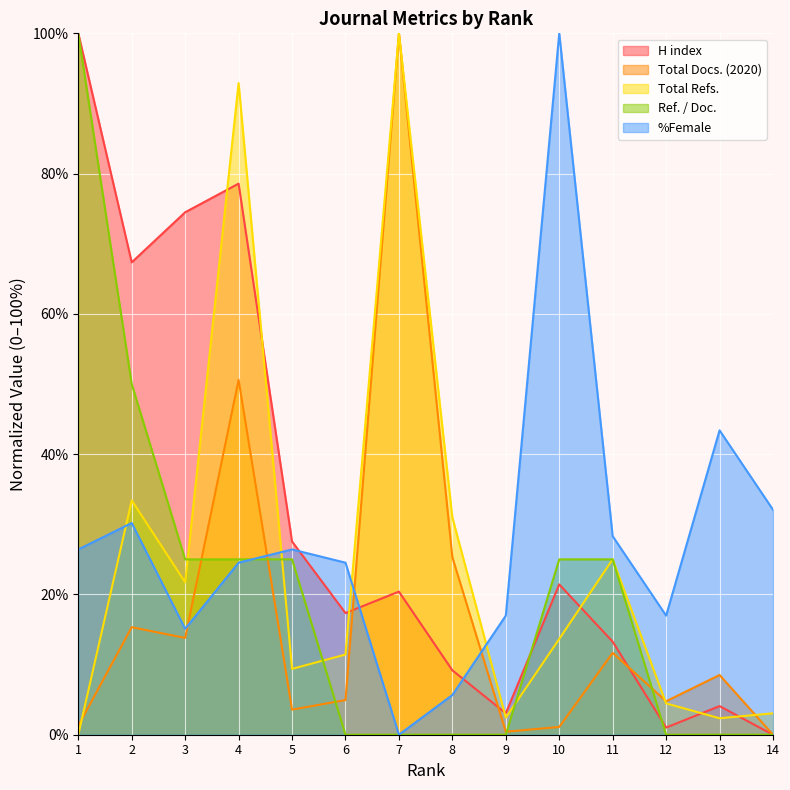

What is the sum of all Total Refs. values?

350.8